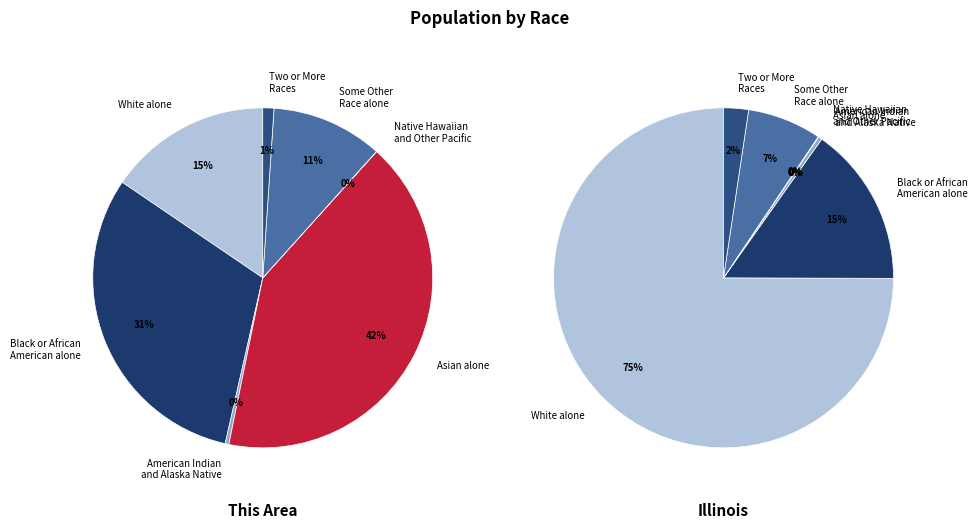

Is it true that American Indian and Alaska Native is 0% of the pie?

True